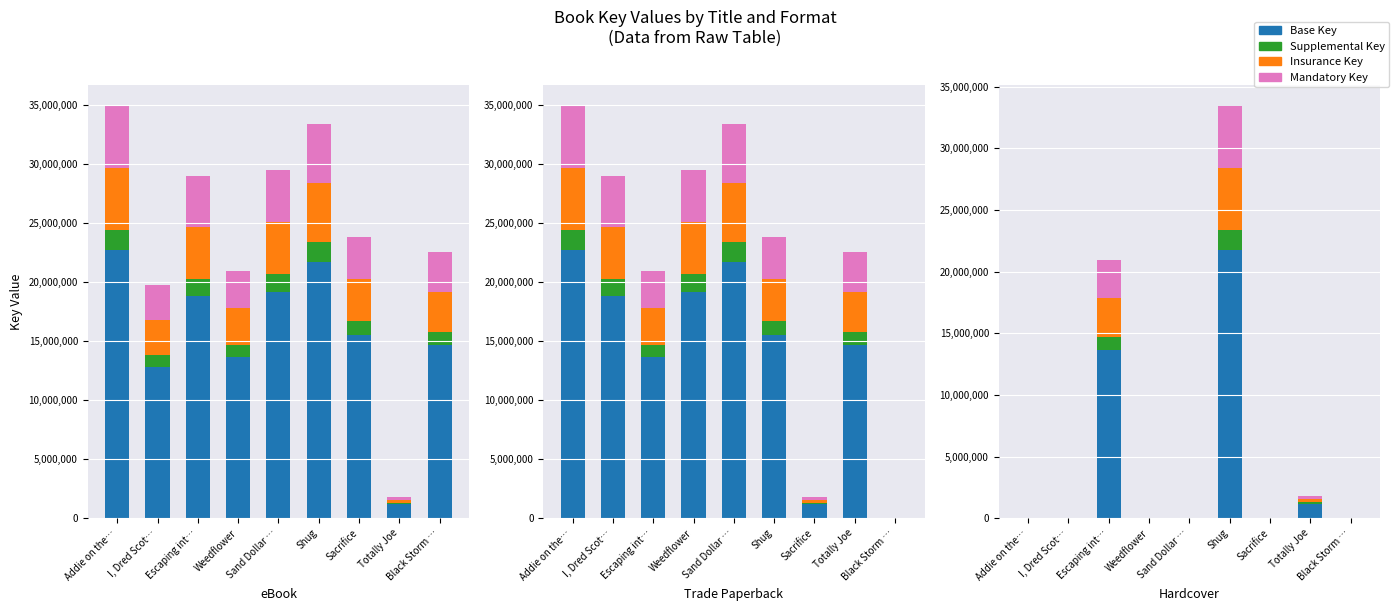

How many distinct data groups are displayed?

4